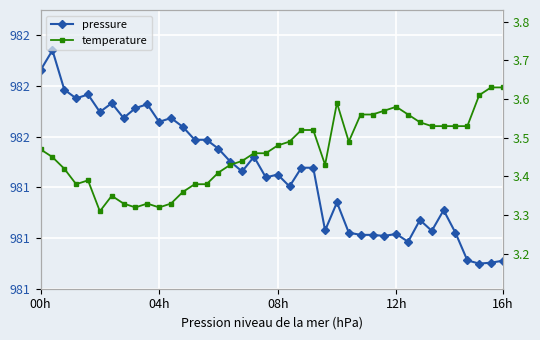

Is it true that pressure equals 981.5 at 08h?

True